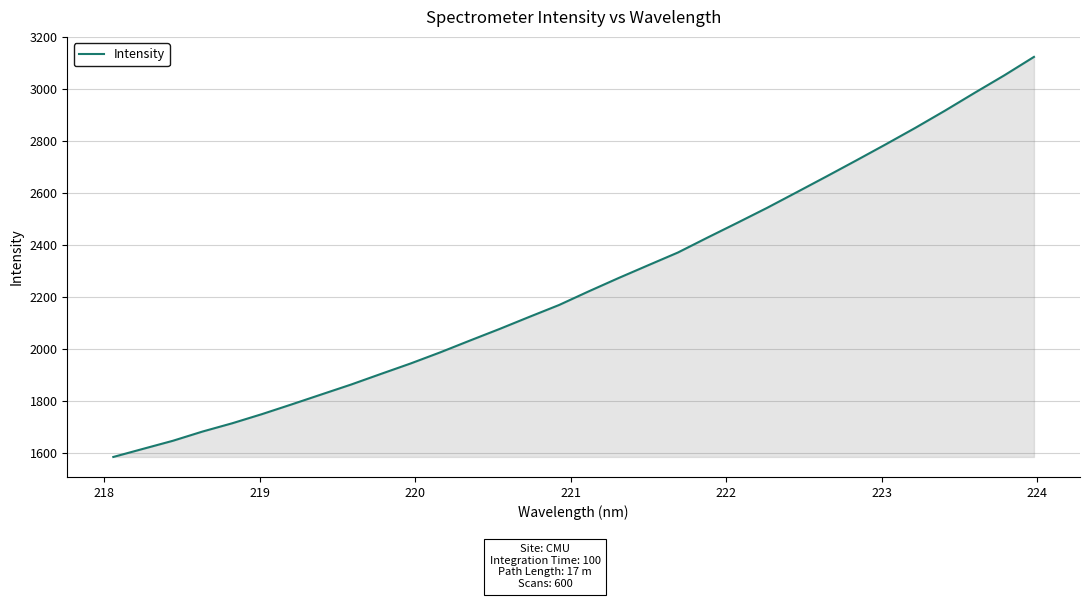

How many distinct data groups are displayed?

1